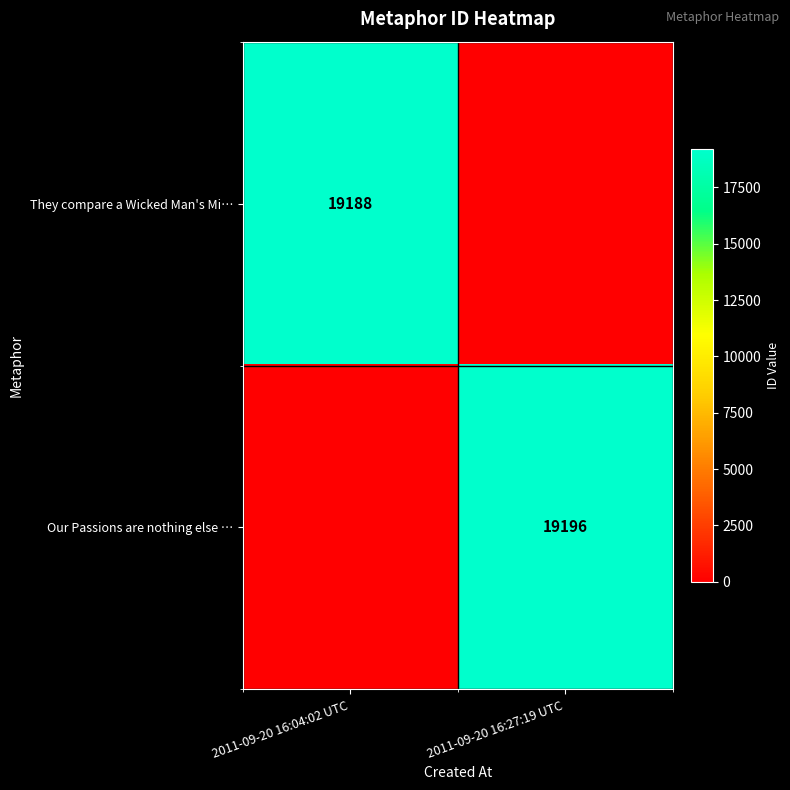

Is the value of They compare a Wicked Man's Mi… at 2011-09-20 16:04:02 UTC greater than the value of Our Passions are nothing else … at 2011-09-20 16:27:19 UTC?

No